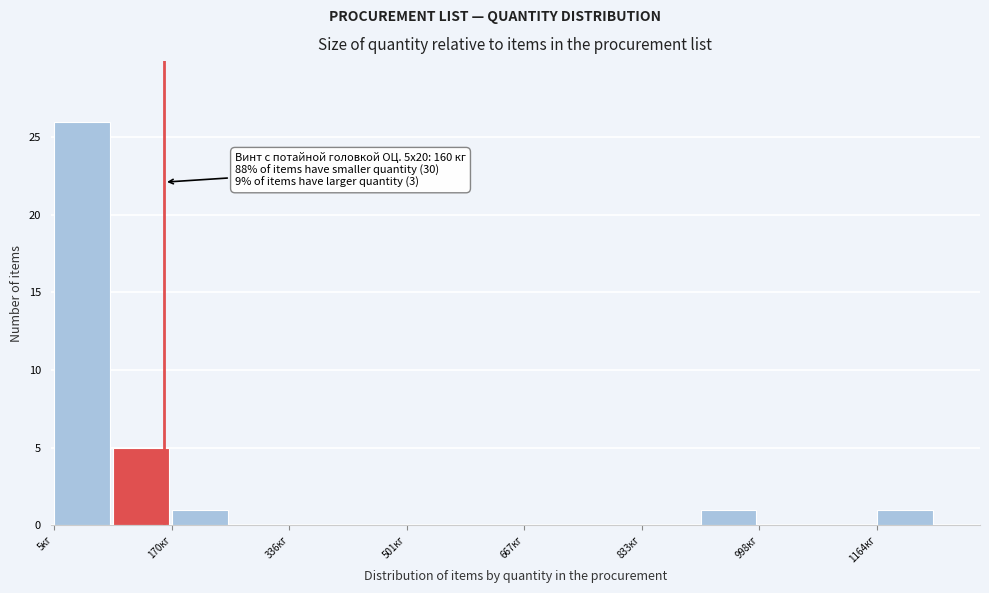

Which range on the x-axis has the tallest bar?

0 to 80